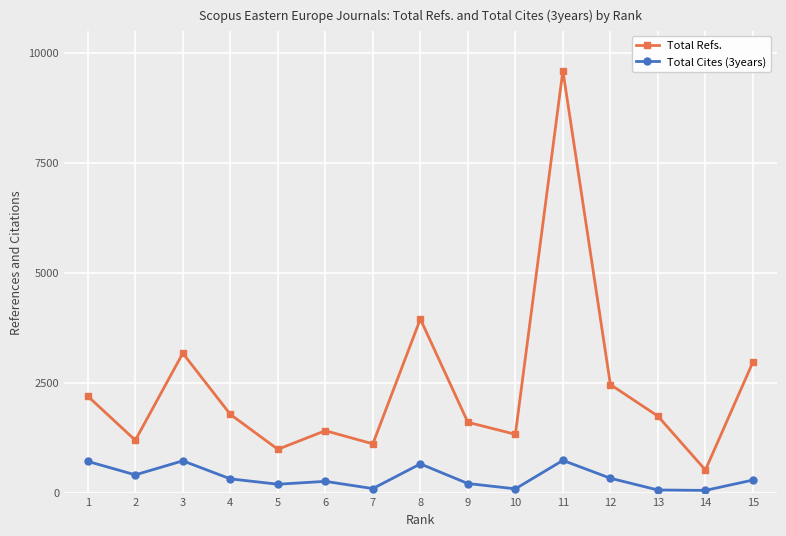

The value of Total Refs. at 6 is 2112. True or false?

False